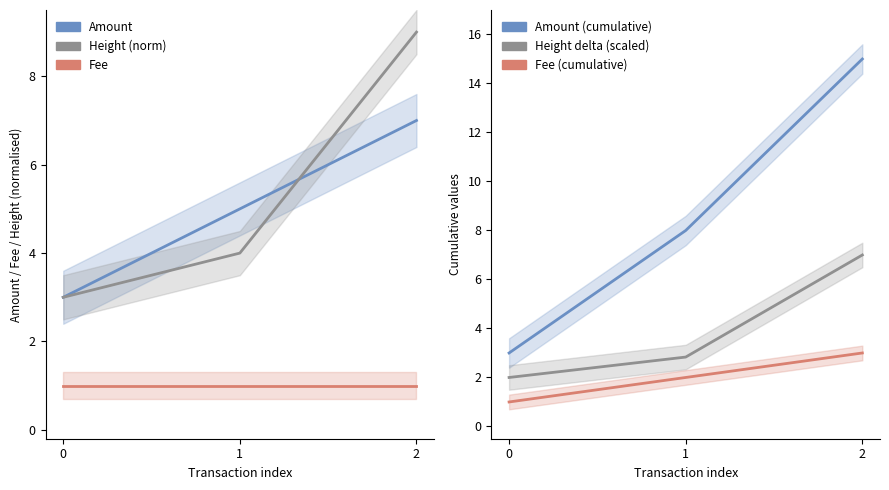

Reading right to left, transcribe all the data shown in this chart.

Amount: 7.0	5.0	3.0
Height (norm): 9.0	4.0	3.0
Fee: 1.0	1.0	1.0
Amount (cumulative): 15.0	8.0	3.0
Height delta (scaled): 7.0	2.8	2.0
Fee (cumulative): 3.0	2.0	1.0